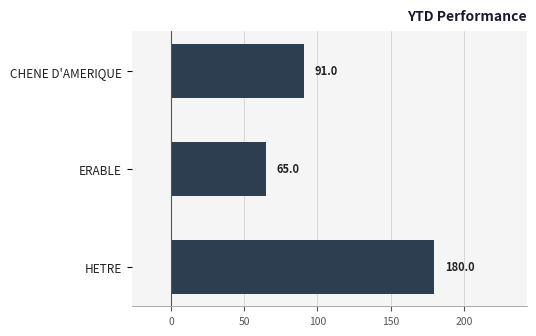

What position from the bottom is HETRE?

1